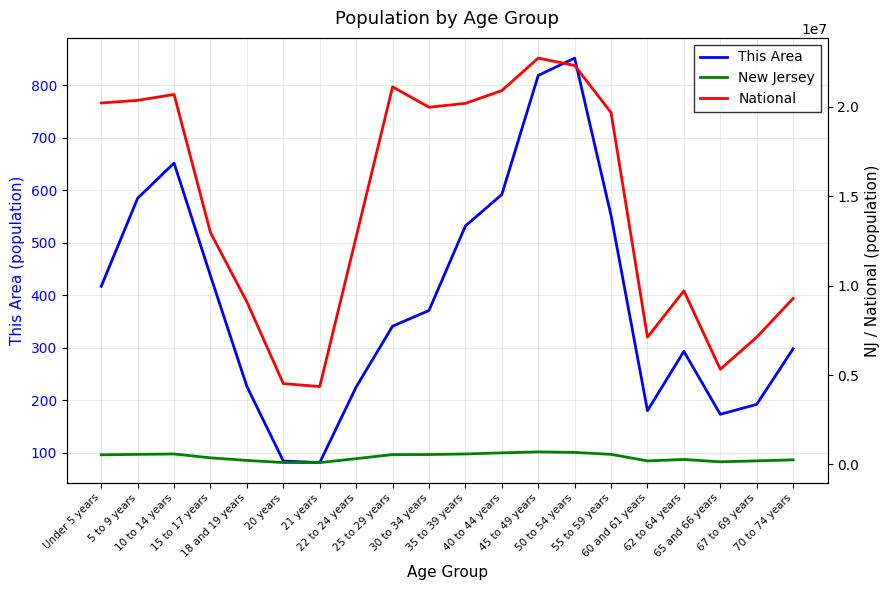

True or false: National and New Jersey cross at least once.

False